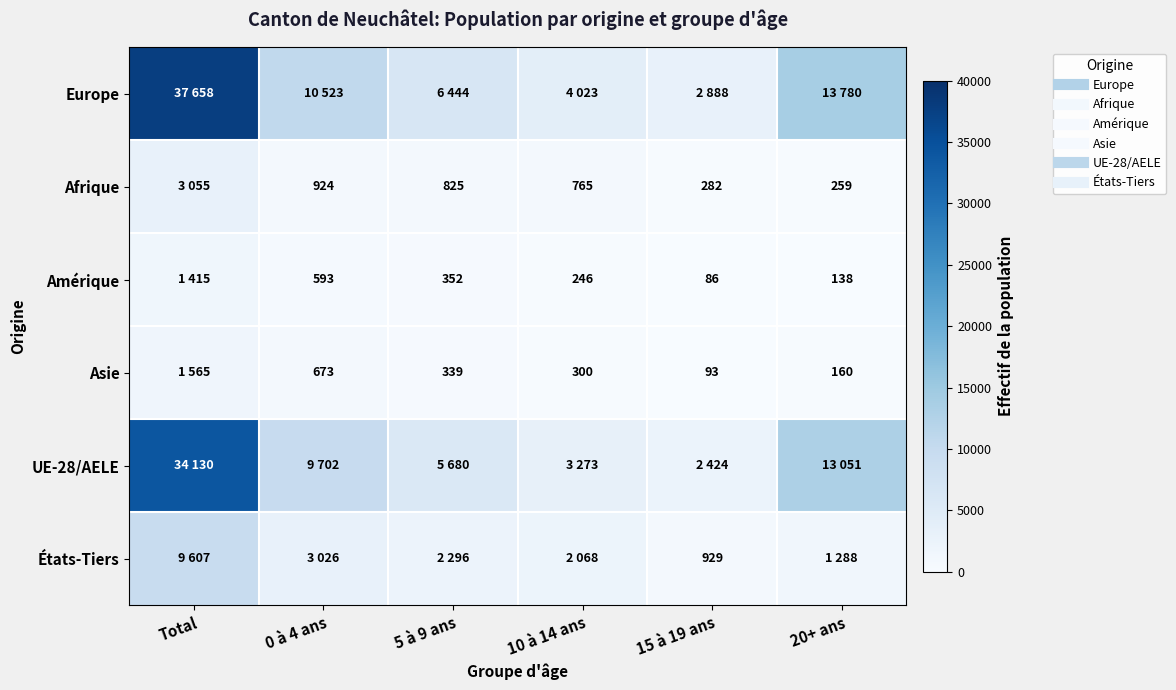

What is the difference between the maximum and minimum values in the Asie series?

1472